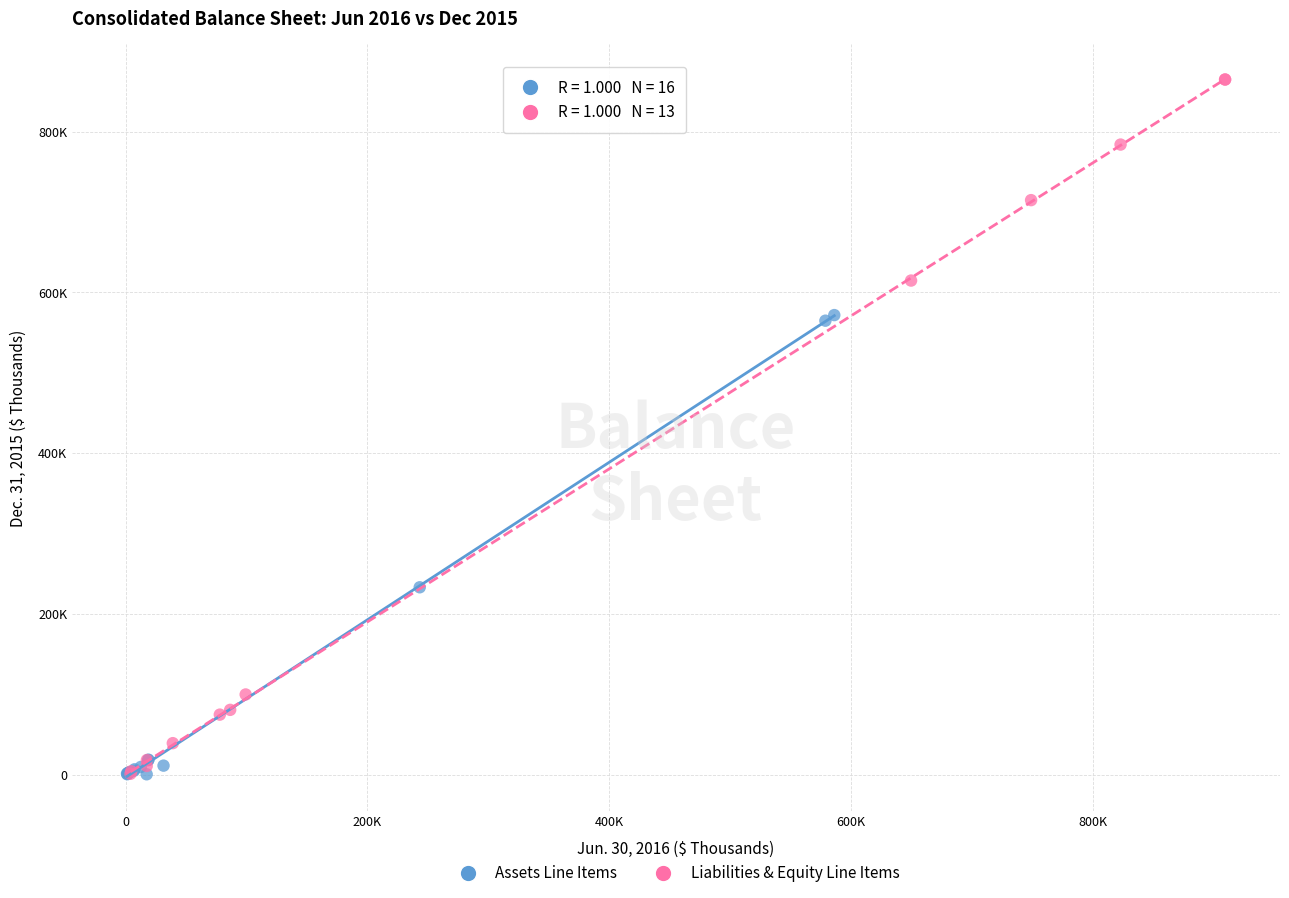

Which series reaches the maximum Y coordinate?

Liabilities & Equity Line Items